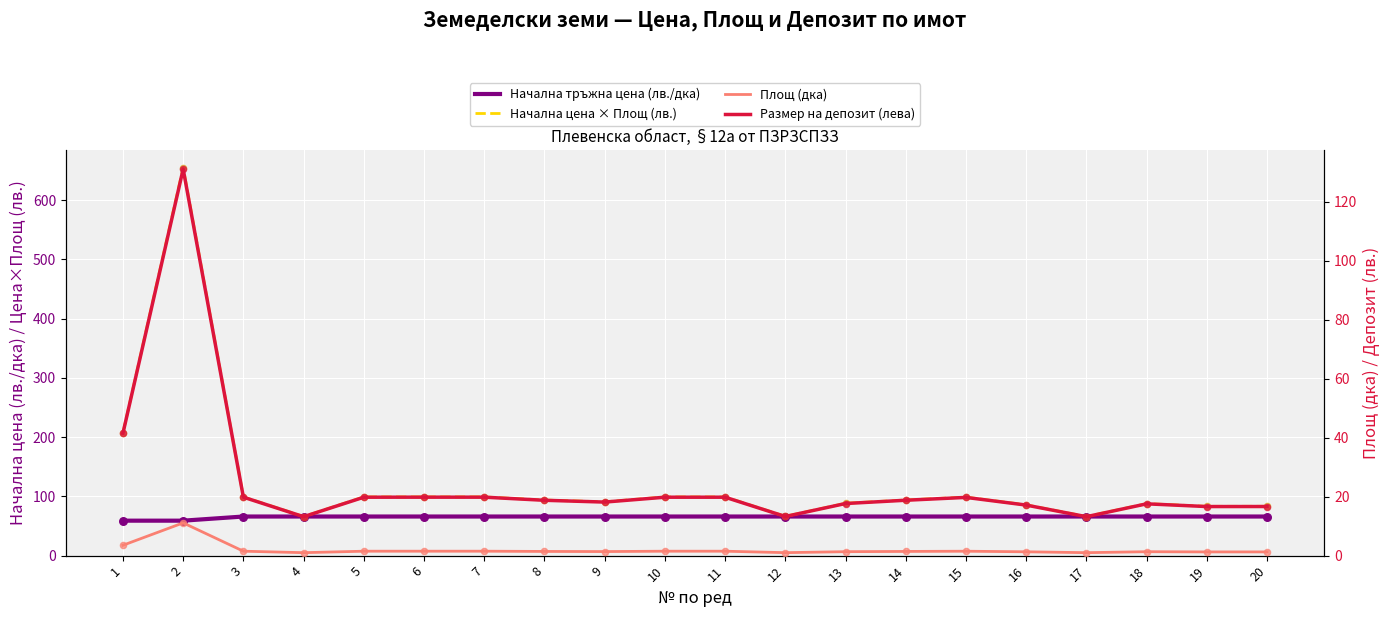

What are all the series names shown in the legend?

Начална тръжна цена (лв./дка), Начална цена × Площ (лв.), Площ (дка), Размер на депозит (лева)